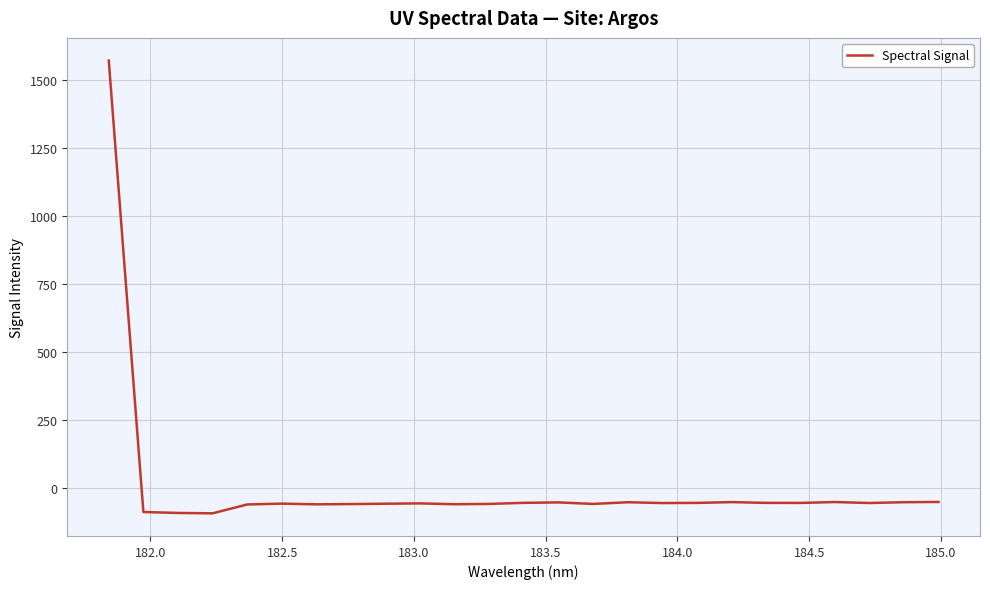

How many positive values are there?

1